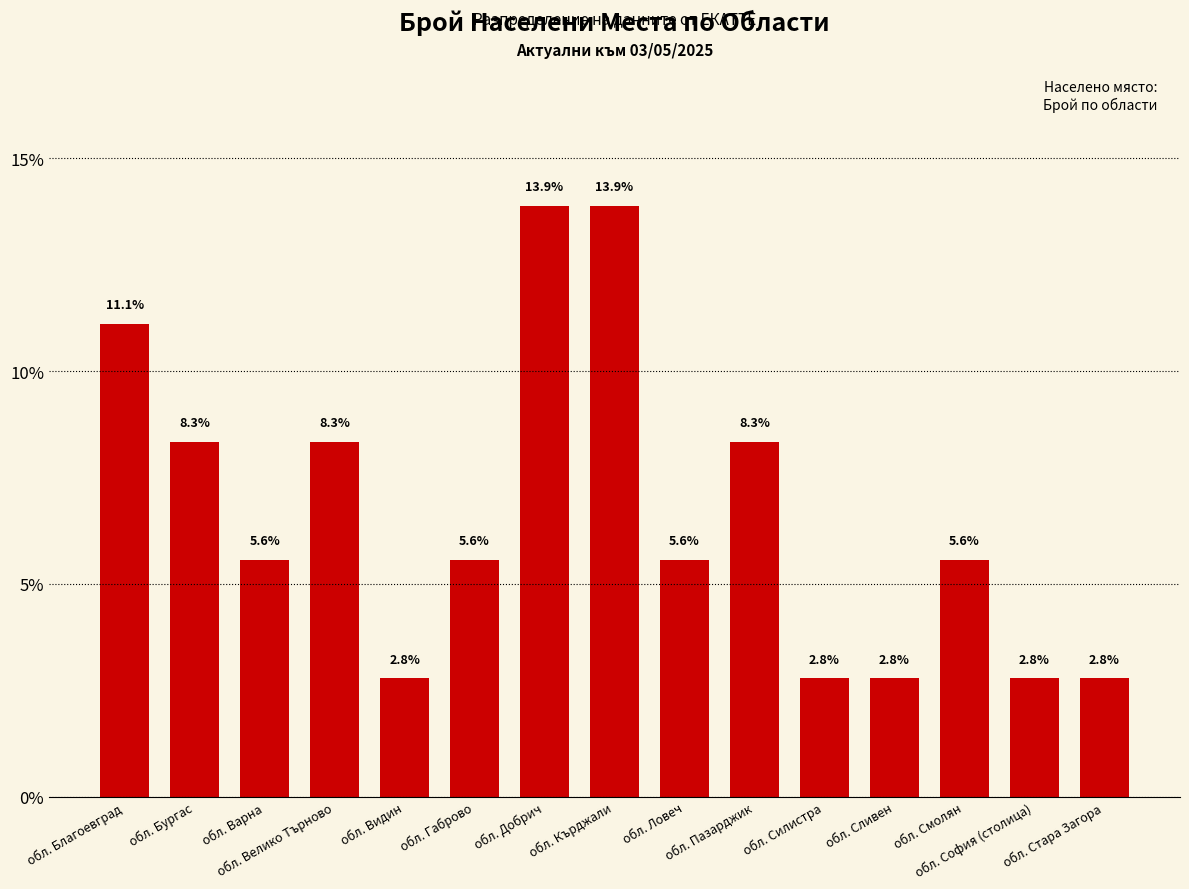

The value at обл. Сливен is 4.8. True or false?

False